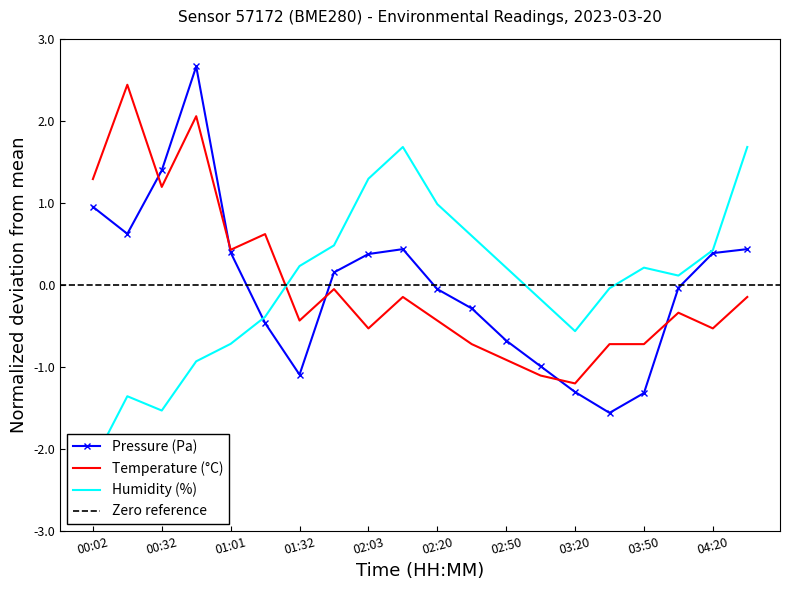

What is the total value across all series at 02:03?

1.1